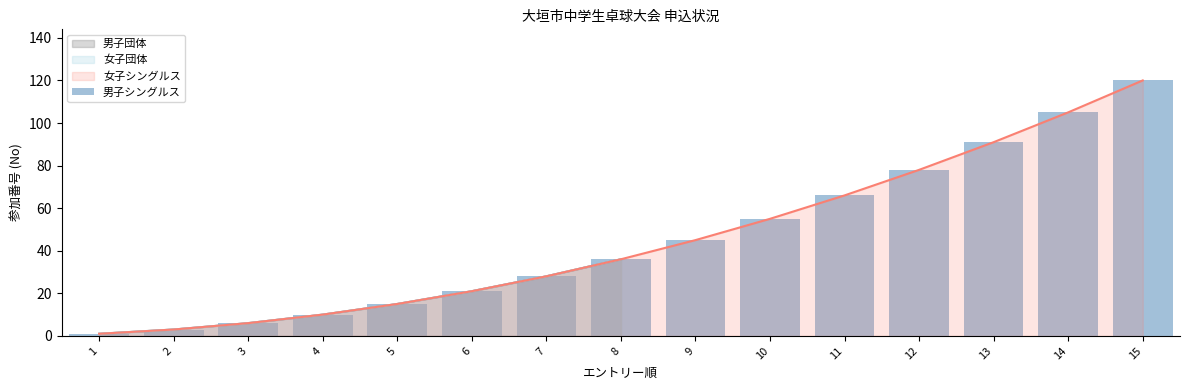

List the labels in order of value, smallest first.

1, 2, 3, 4, 5, 6, 7, 8, 9, 10, 11, 12, 13, 14, 15